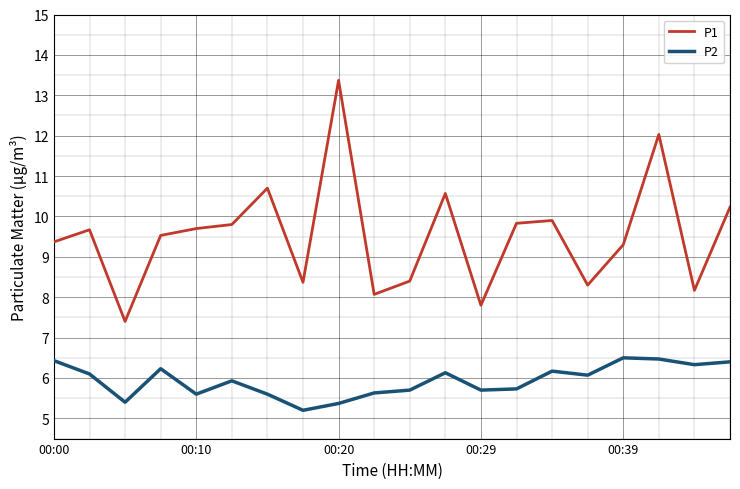

What is the sum of all P2 values?

118.7